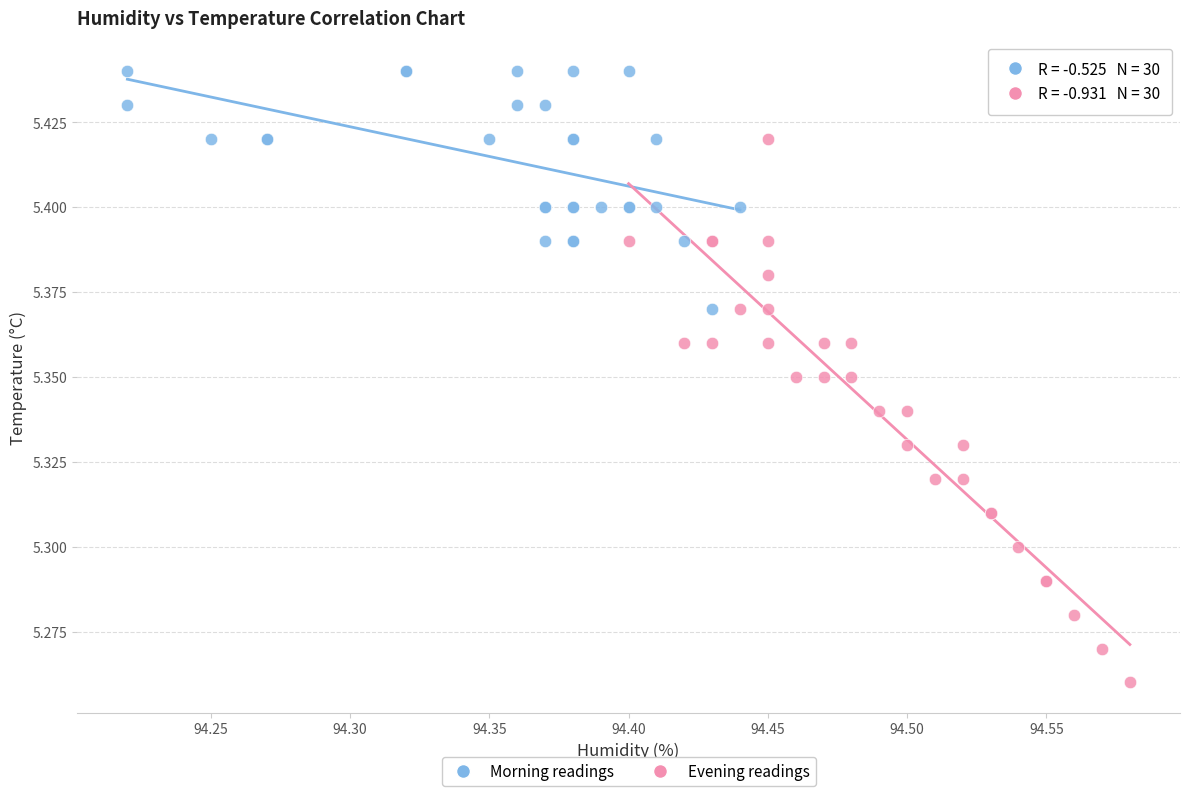

What are all the series names shown in the legend?

Morning readings, Evening readings